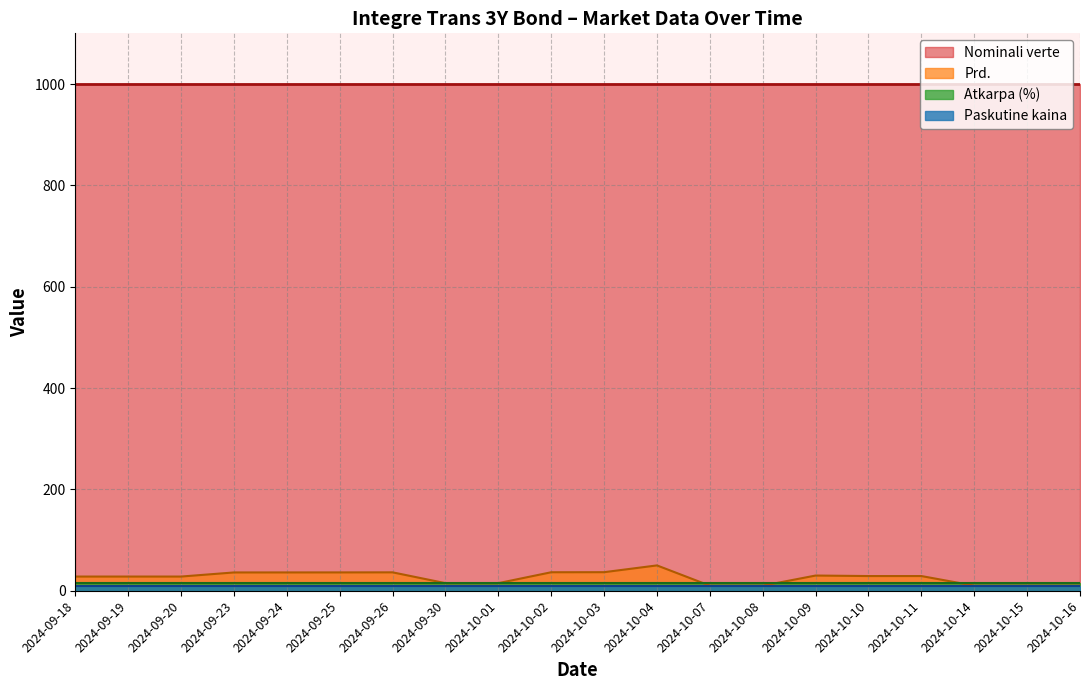

Which series has the largest range (max minus min)?

Prd.